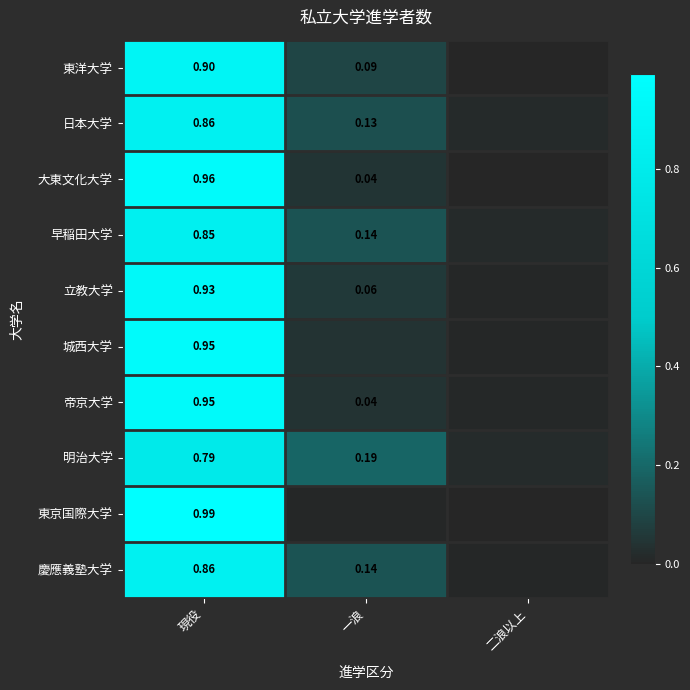

At 二浪以上, list the series in order from smallest to largest.

東京国際大学, 大東文化大学, 東洋大学, 慶應義塾大学, 城西大学, 立教大学, 帝京大学, 早稲田大学, 日本大学, 明治大学